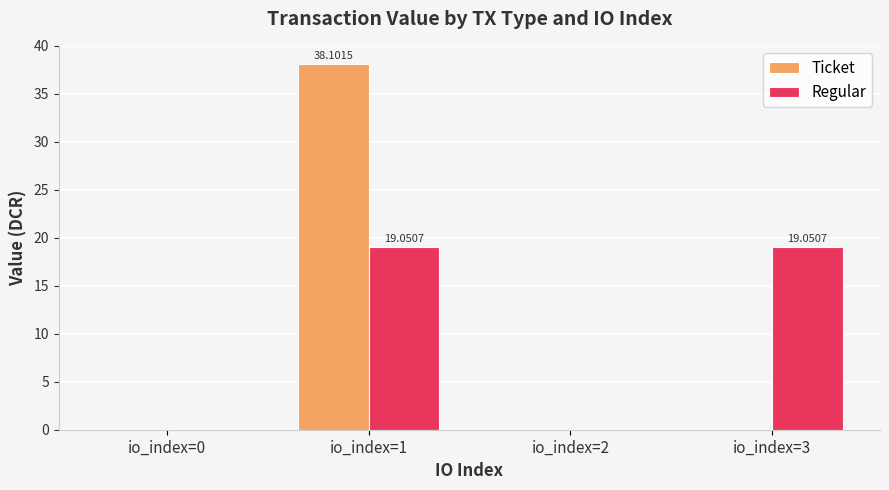

Does the chart contain stacked bars?

No